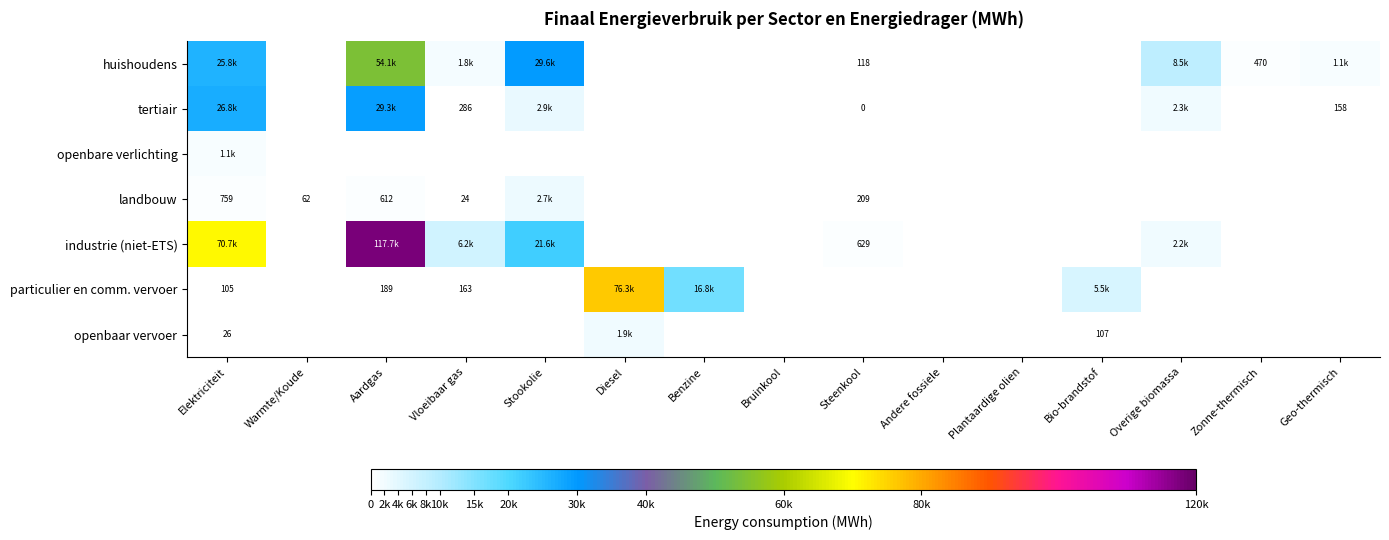

At Andere fossiele, list the series in order from largest to smallest.

huishoudens, tertiair, openbare verlichting, landbouw, industrie (niet-ETS), particulier en comm. vervoer, openbaar vervoer